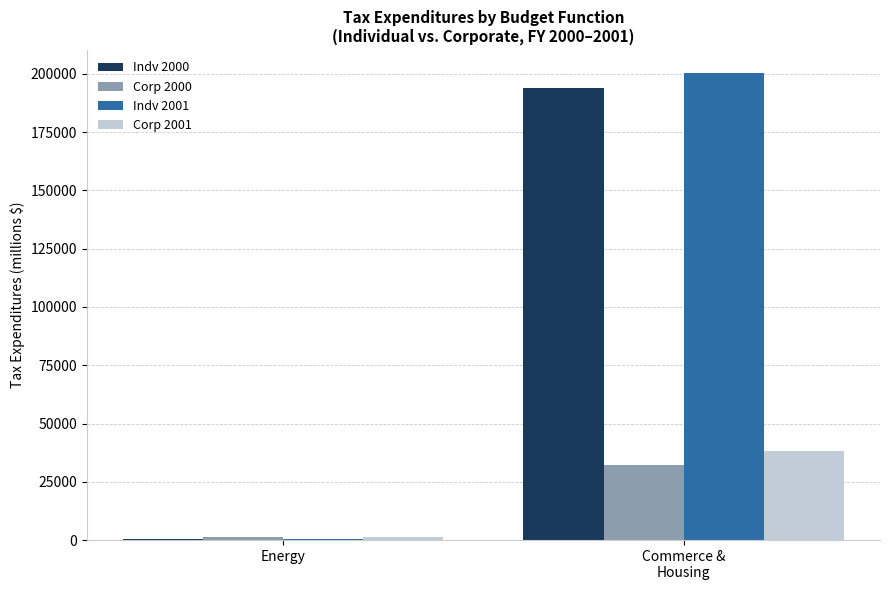

What is the maximum value shown in the chart?

200185